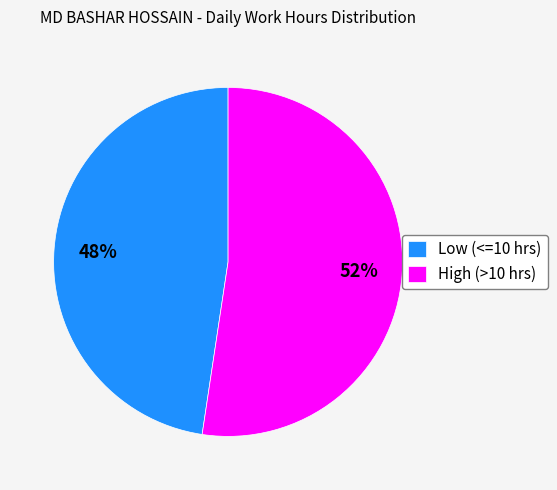

What is the largest slice in the pie chart?

High (>10 hrs)